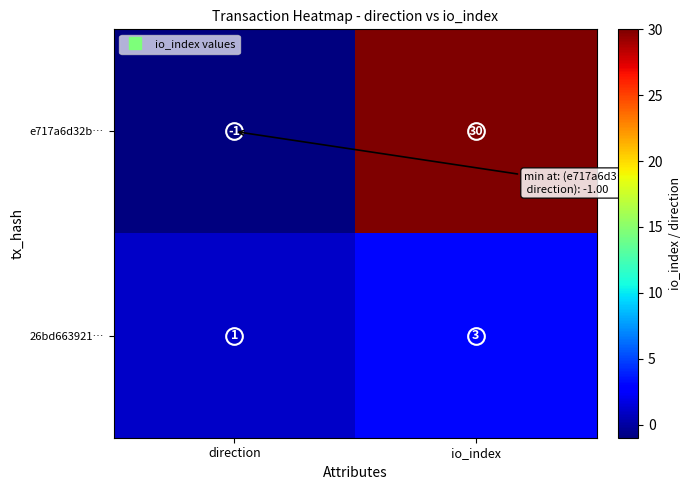

The 26bd663921… series shows 1 at direction. True or false?

True